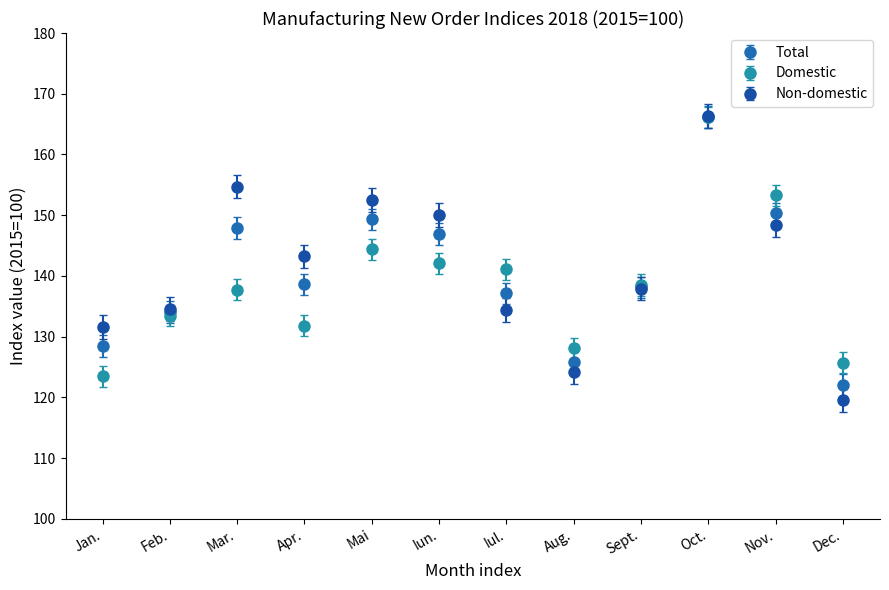

Which series has the largest range (max minus min)?

Non-domestic